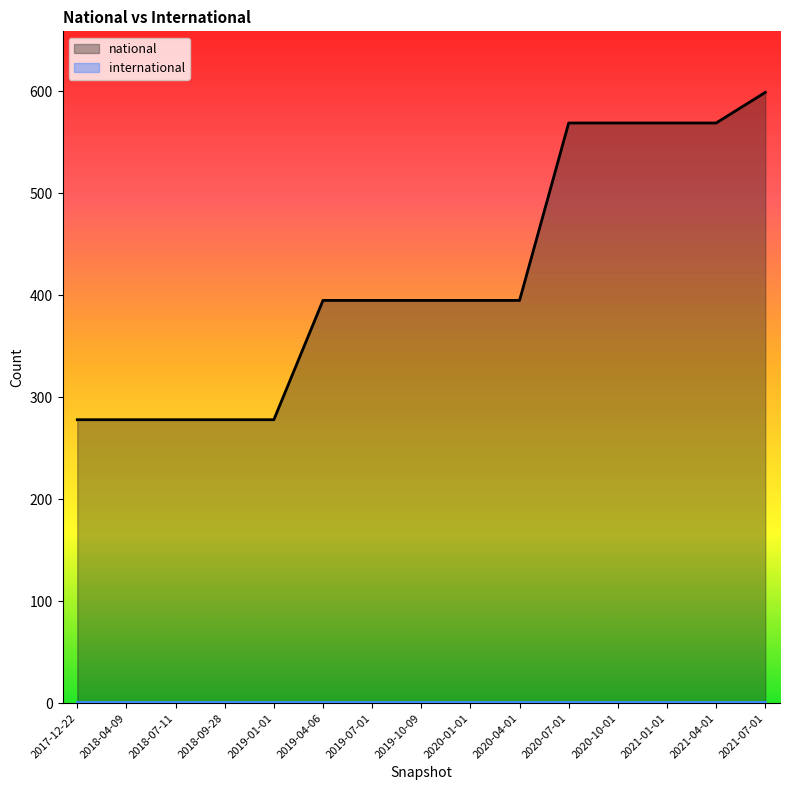

At which category is the sum across all series the highest?

2021-07-01